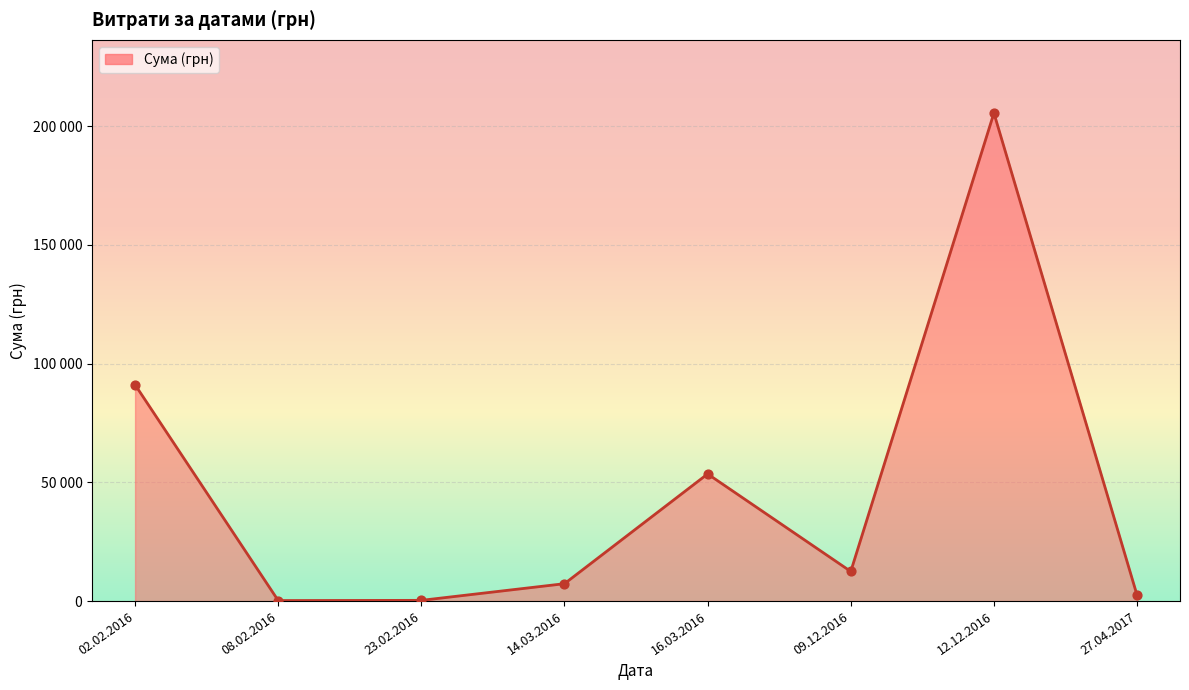

What is the change in value from 08.02.2016 to 09.12.2016?

+12253.9